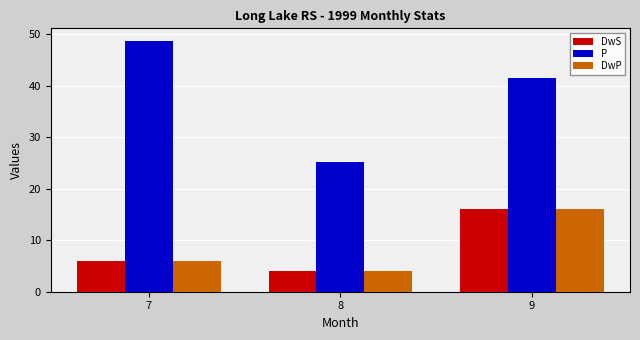

How many series are shown in this chart?

3